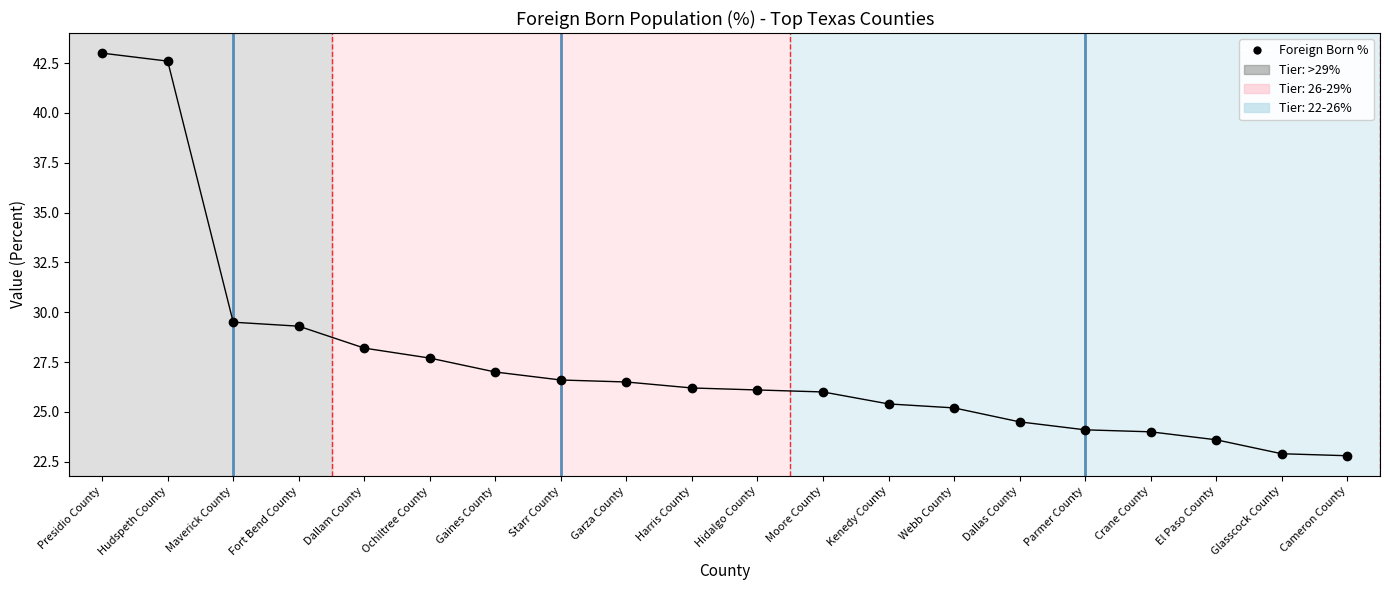

Reading right to left, transcribe all the data shown in this chart.

22.8	22.9	23.6	24.0	24.1	24.5	25.2	25.4	26.0	26.1	26.2	26.5	26.6	27.0	27.7	28.2	29.3	29.5	42.6	43.0